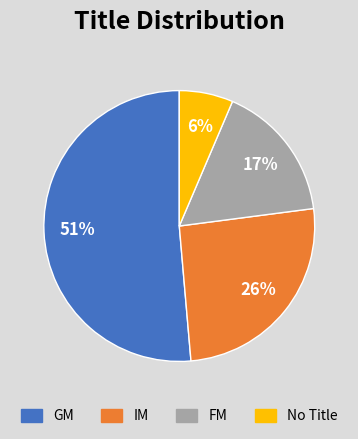

Do IM and No Title together represent more than half of the pie?

No